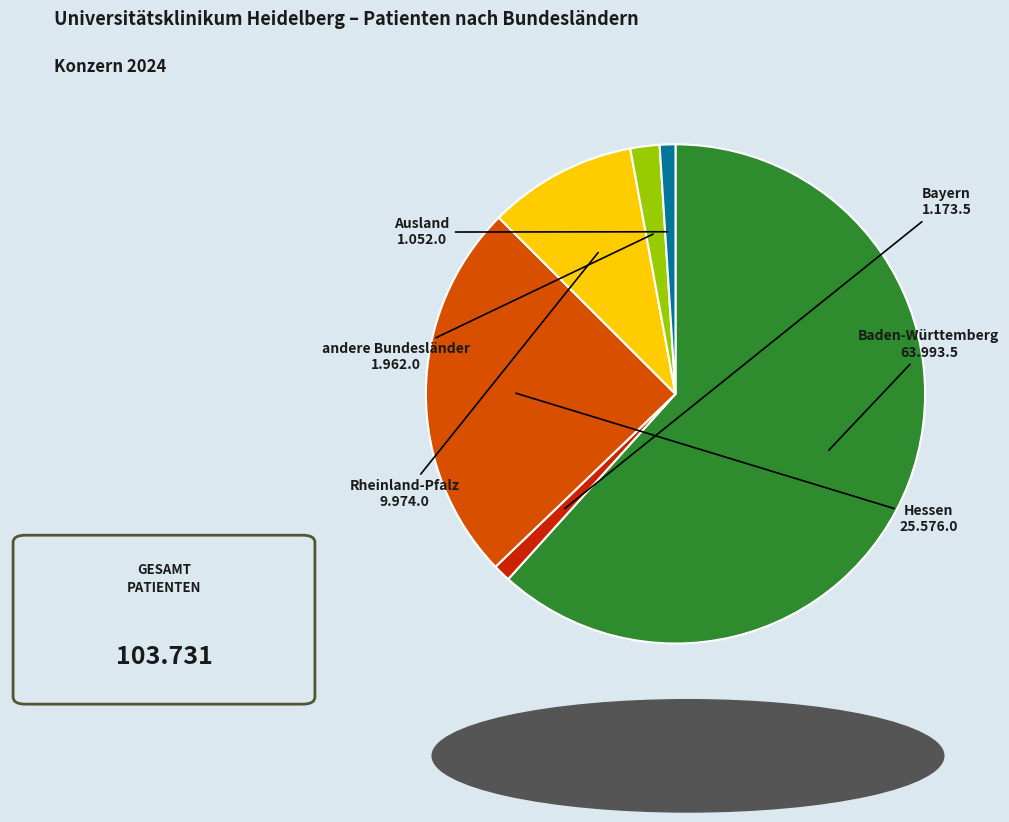

Is there any slice that represents more than half of the pie?

Yes